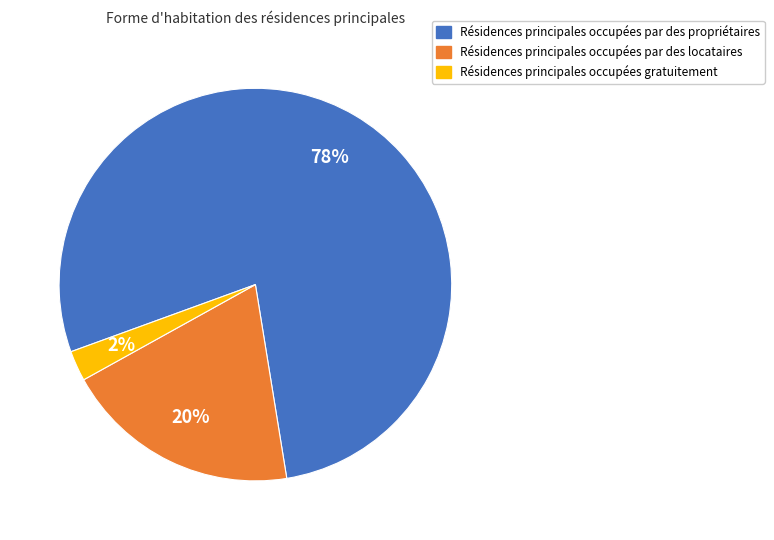

Is there any slice that represents more than half of the pie?

Yes